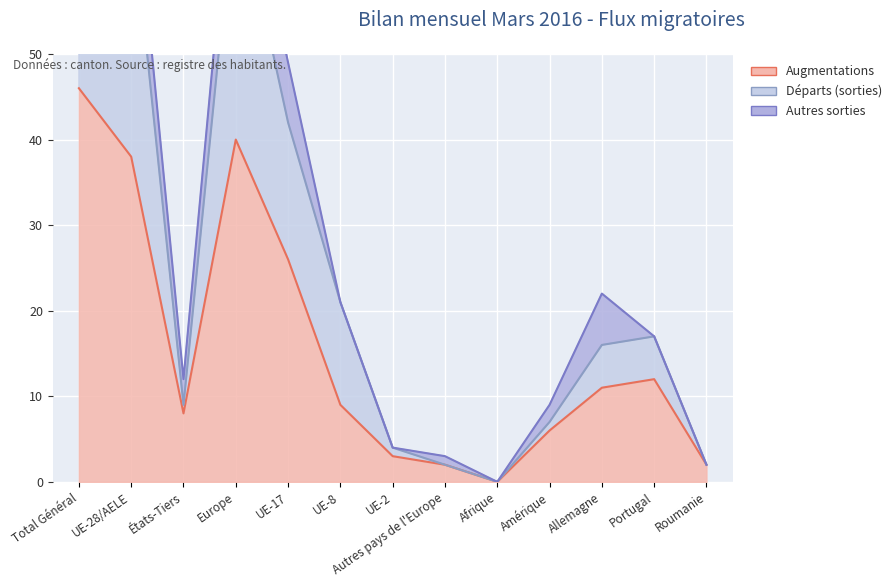

Where does the Augmentations series first go above 9?

Total Général